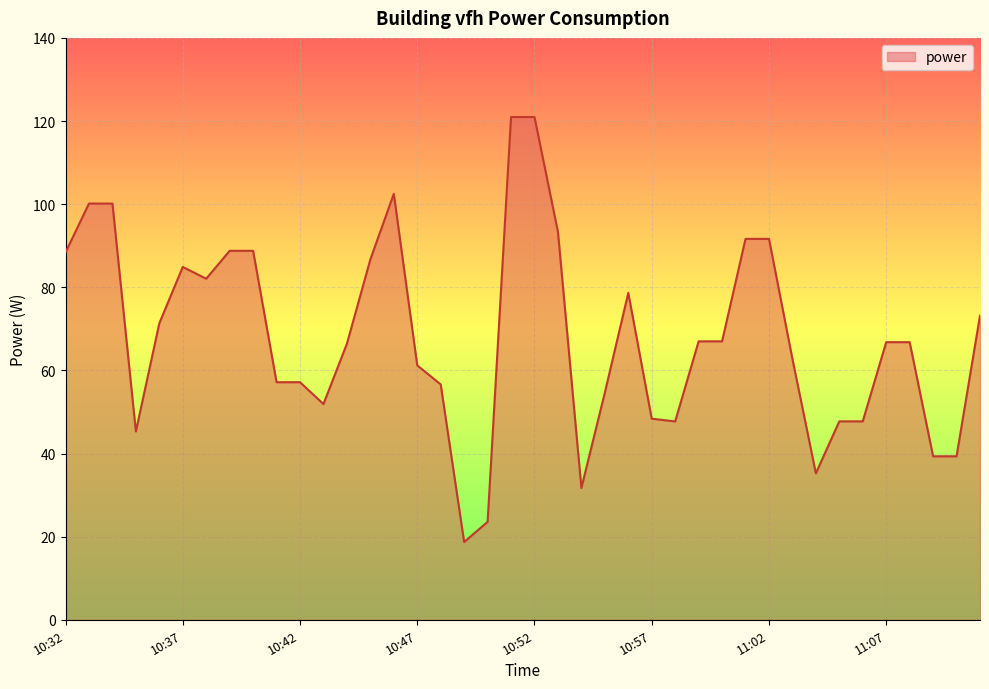

What is the smallest value displayed?

18.7